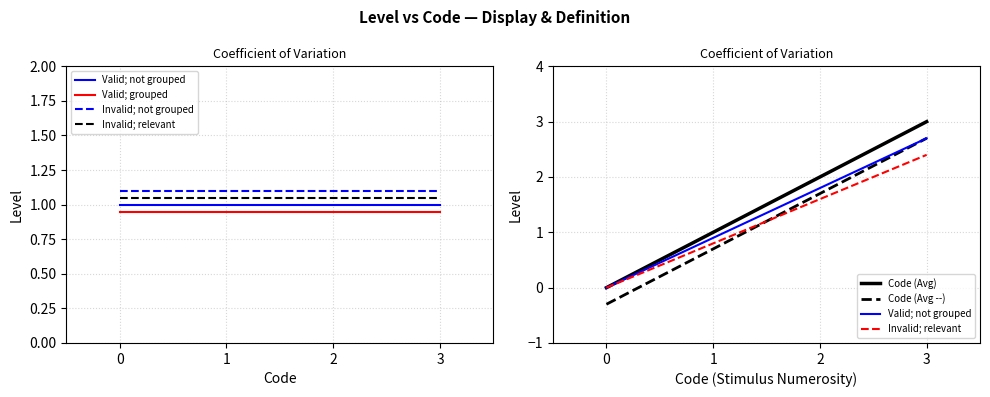

True or false: Code (Avg --) and Code (Avg) cross at least once.

False